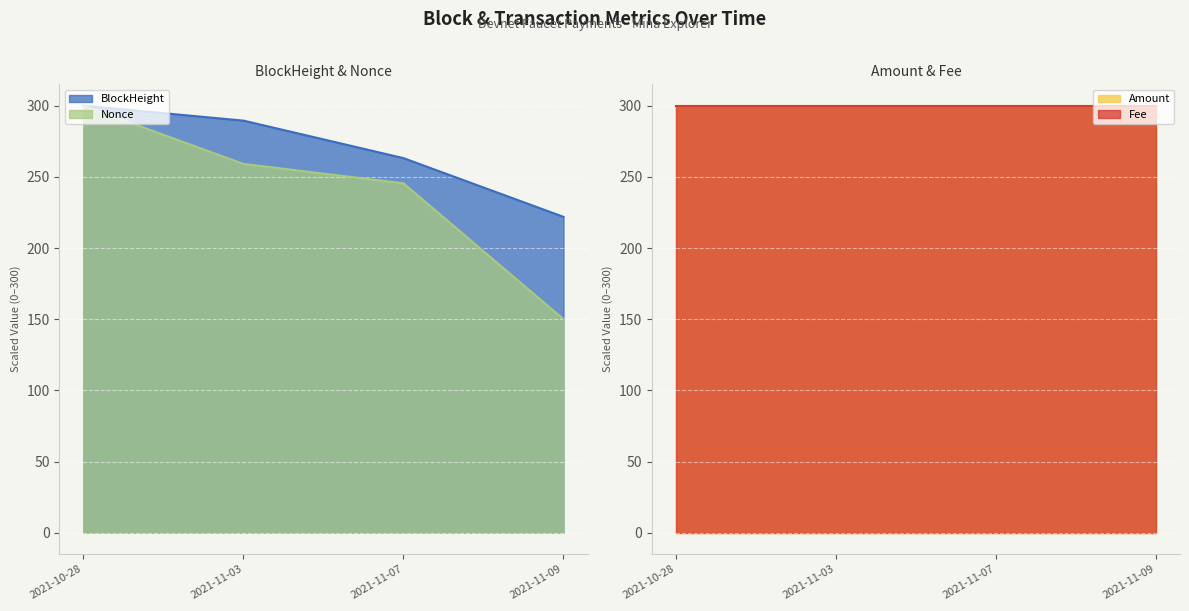

How many values in the BlockHeight series are below 289?

2